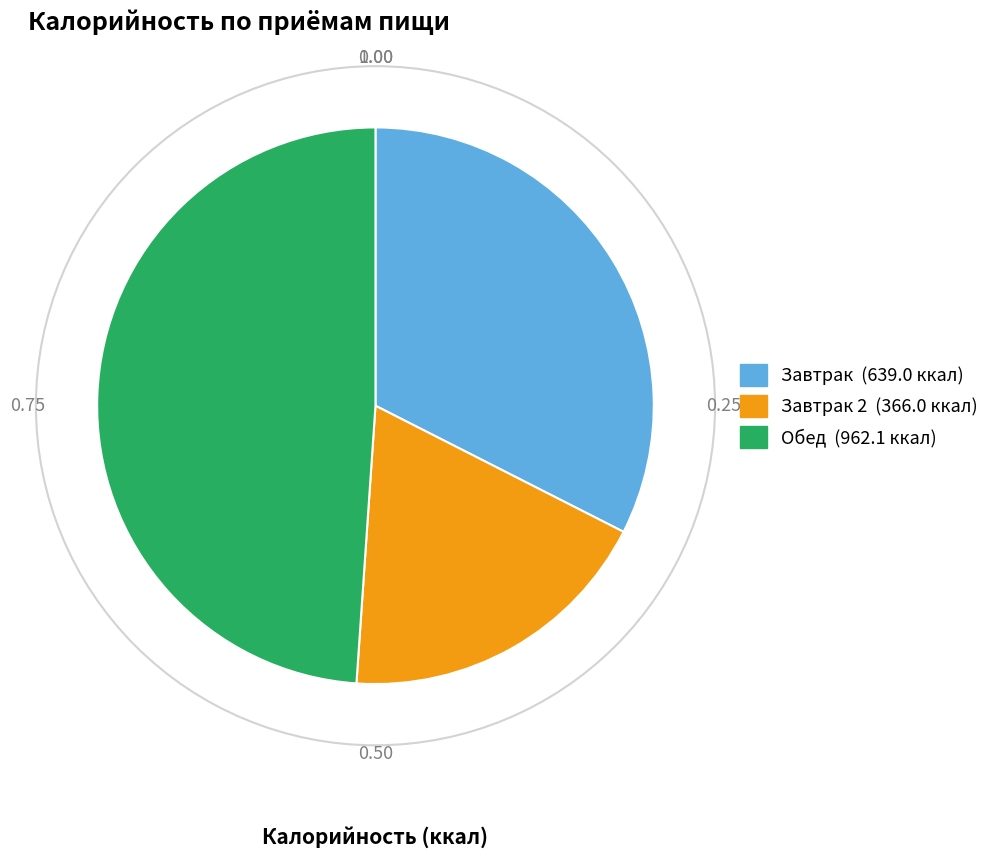

Is there any slice that represents more than half of the pie?

No